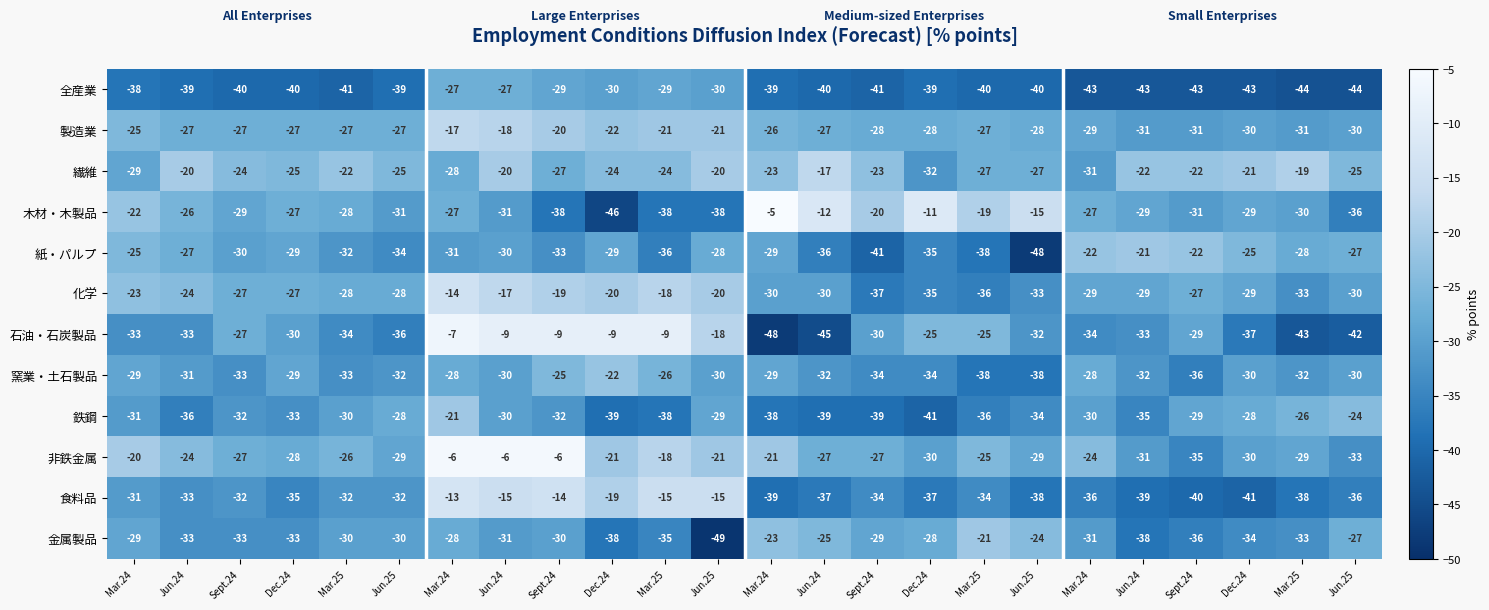

How many data points does each series have?

24